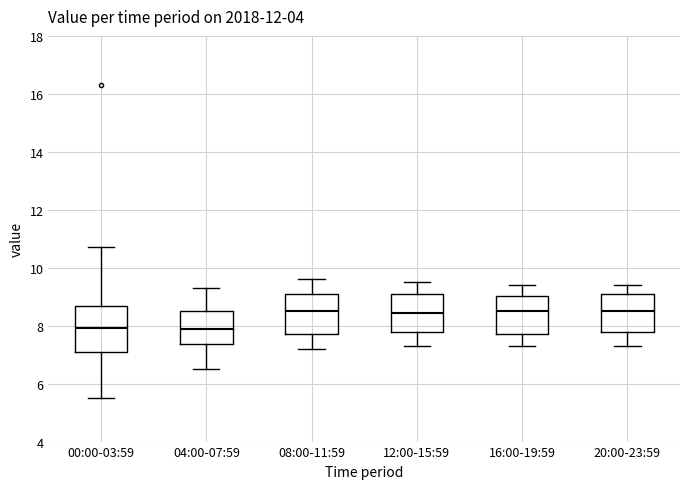

Reading left to right, transcribe this box plot: for each box, give where its median line is, the range the box spans, and where its two whiskers end, as read against the y-axis. The values are not printed on the chart, so give them approximately, as read against the axis.

00:00-03:59: median 8.0, box 7.0 to 8.6, whiskers 5.6 to 10.8
04:00-07:59: median 8.0, box 7.4 to 8.6, whiskers 6.6 to 9.4
08:00-11:59: median 8.6, box 7.8 to 9.2, whiskers 7.2 to 9.6
12:00-15:59: median 8.4, box 7.8 to 9.2, whiskers 7.4 to 9.6
16:00-19:59: median 8.6, box 7.8 to 9.0, whiskers 7.4 to 9.4
20:00-23:59: median 8.6, box 7.8 to 9.2, whiskers 7.4 to 9.4